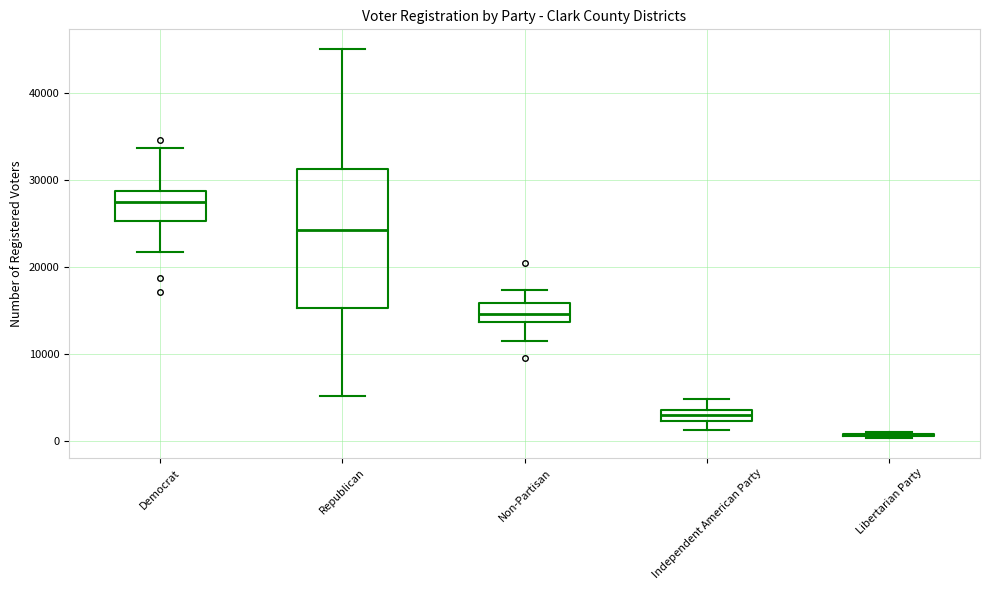

Which box is the tallest, from its lower edge to its upper edge?

Republican